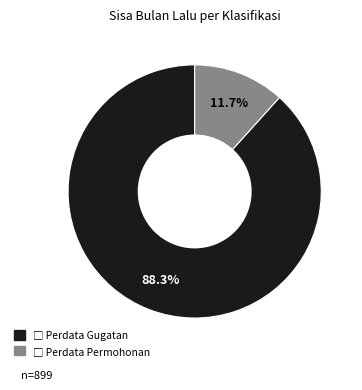

Count the number of slices in the pie.

2